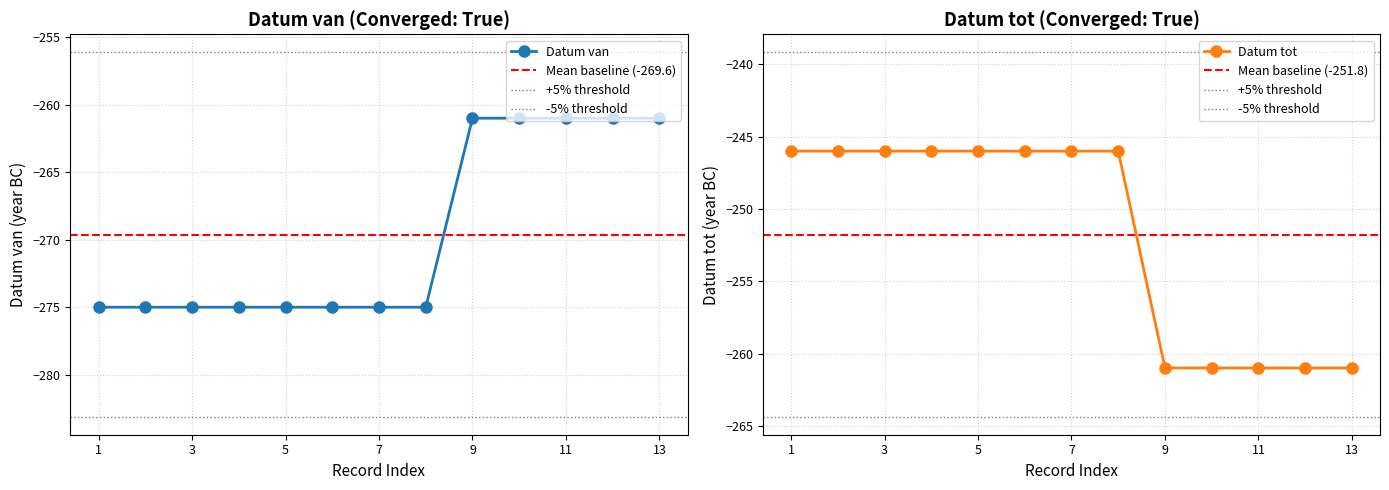

How many distinct data groups are displayed?

2